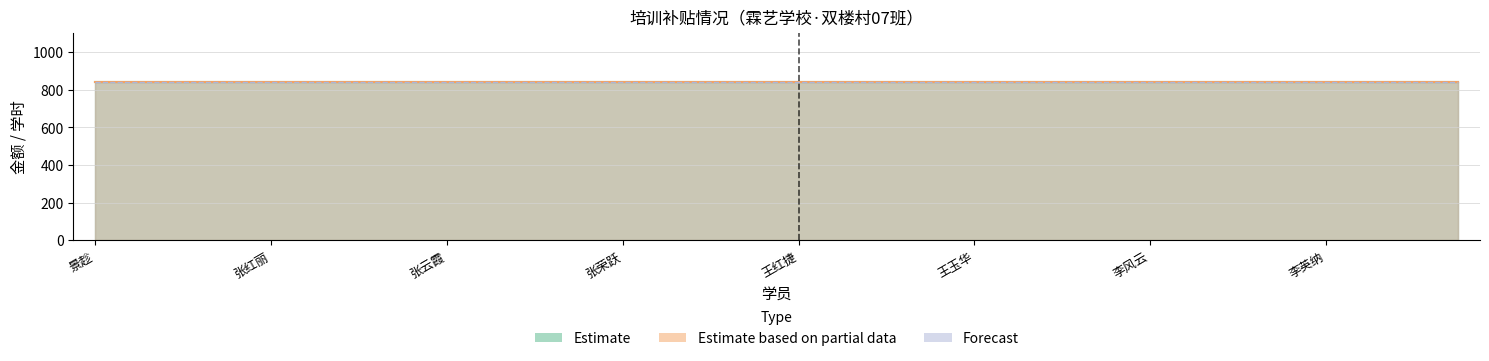

At which label is 学时 closest to 40?

景趁